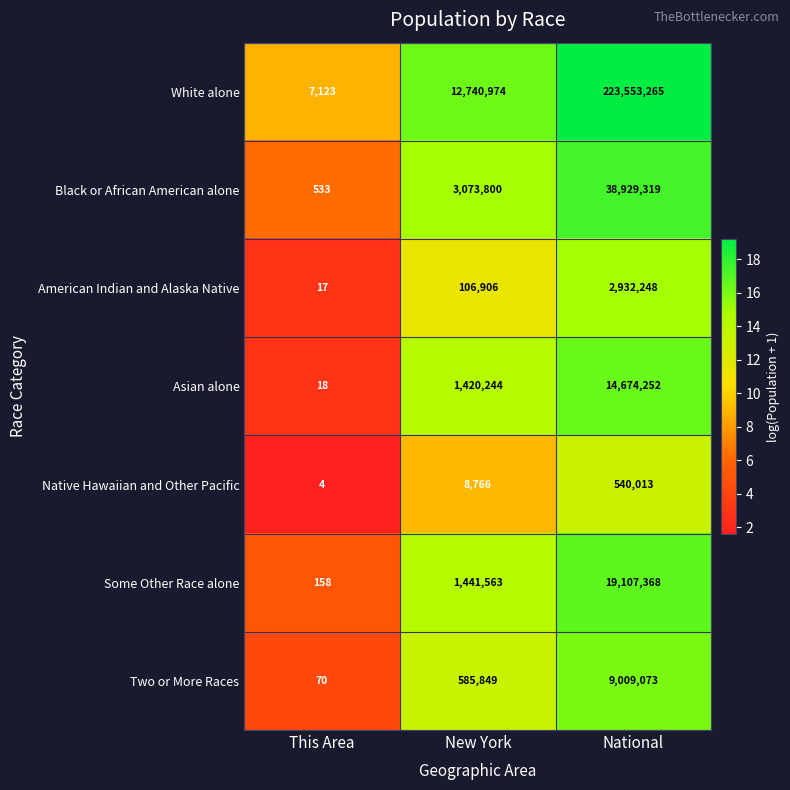

Which series has the largest range (max minus min)?

White alone